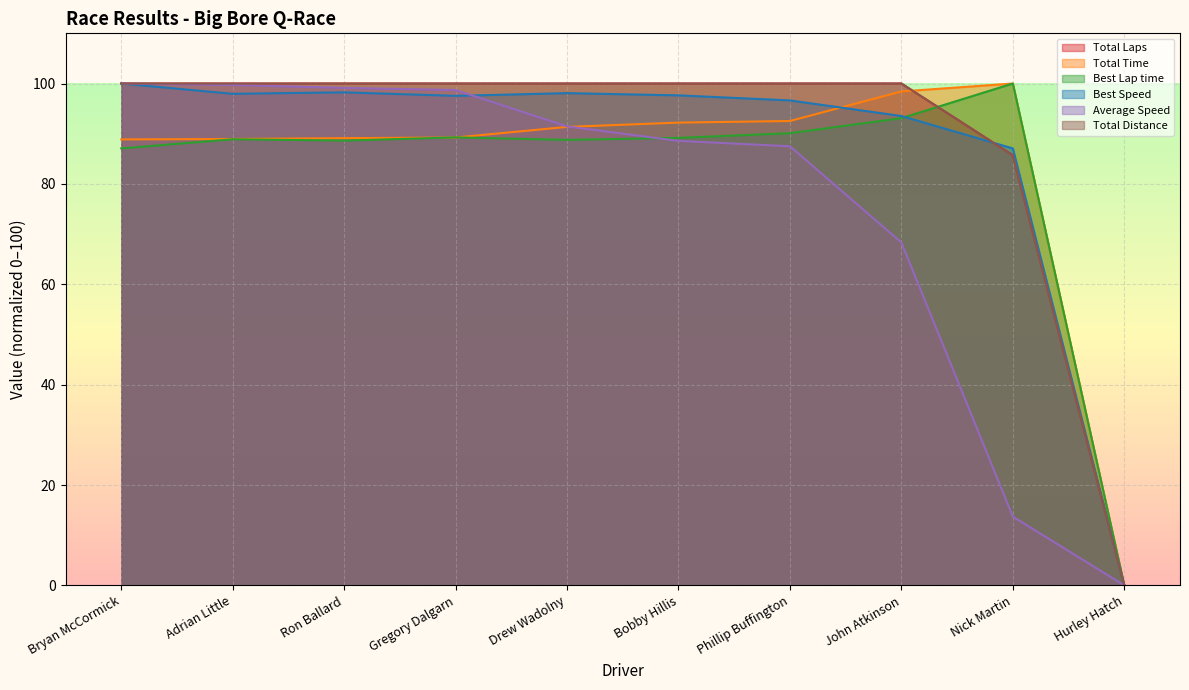

What is the label of the 3rd point from the right?

John Atkinson